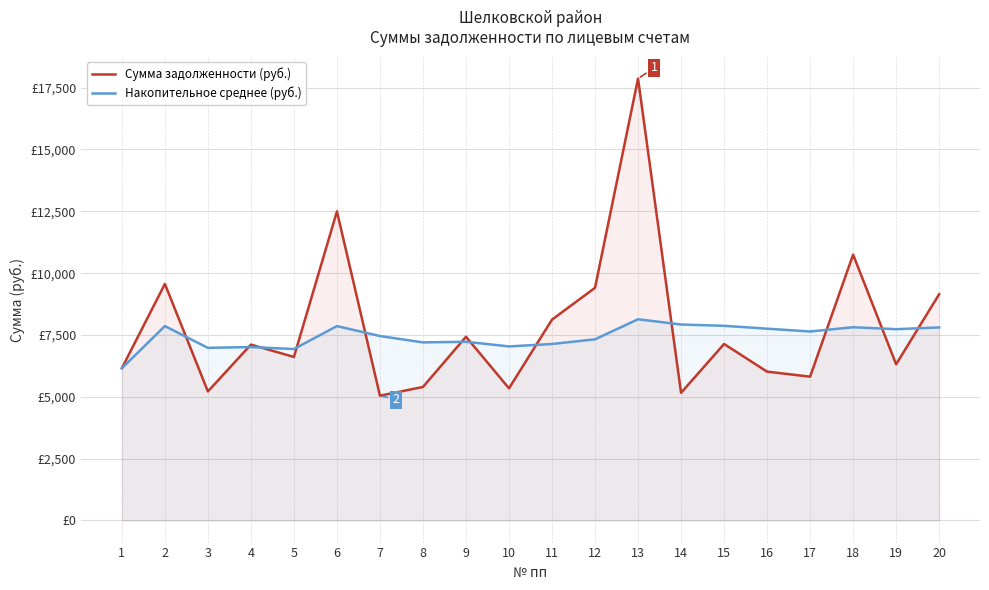

How many times do Накопительное среднее (руб.) and Сумма задолженности (руб.) cross each other?

12